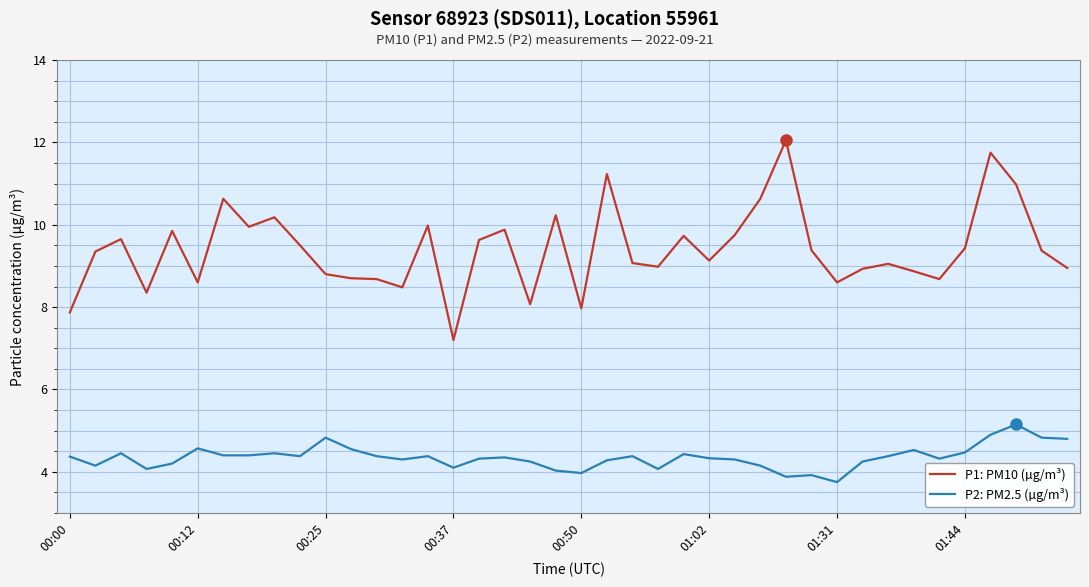

What is the sum of all P2: PM2.5 (µg/m³) values?

174.0